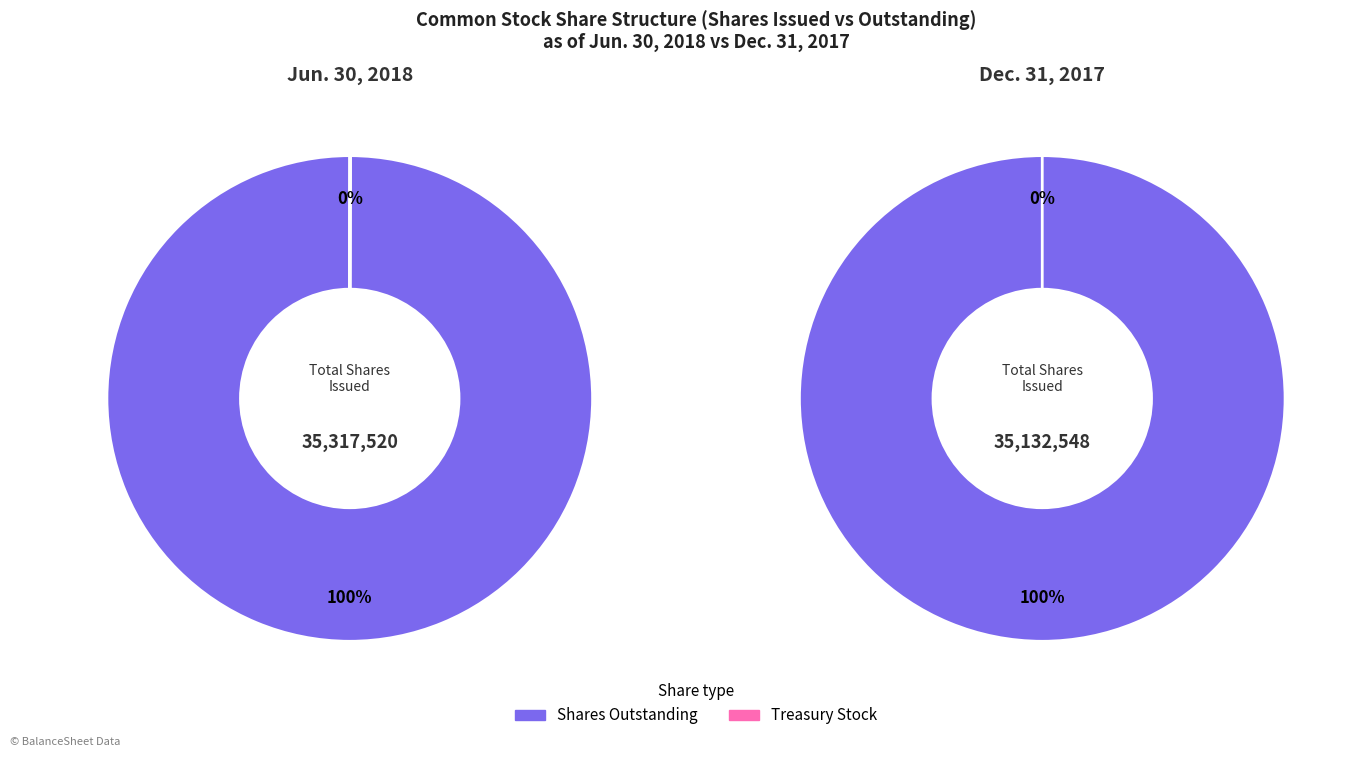

What is the smallest slice in the pie chart?

Treasury stock, at cost, shares